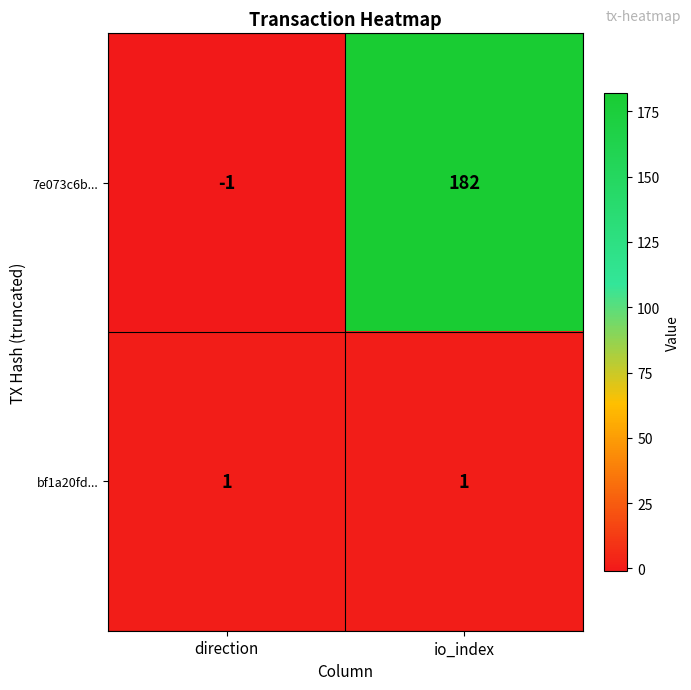

What is the difference between the maximum and minimum values in the 7e073c6b... series?

183